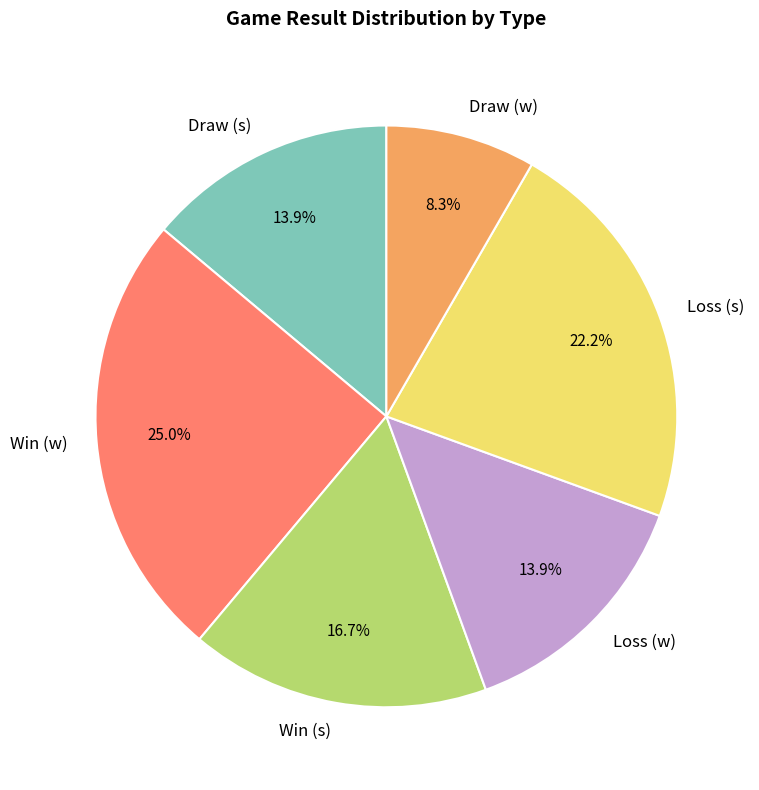

Which category has the biggest portion of the pie?

Win (w)